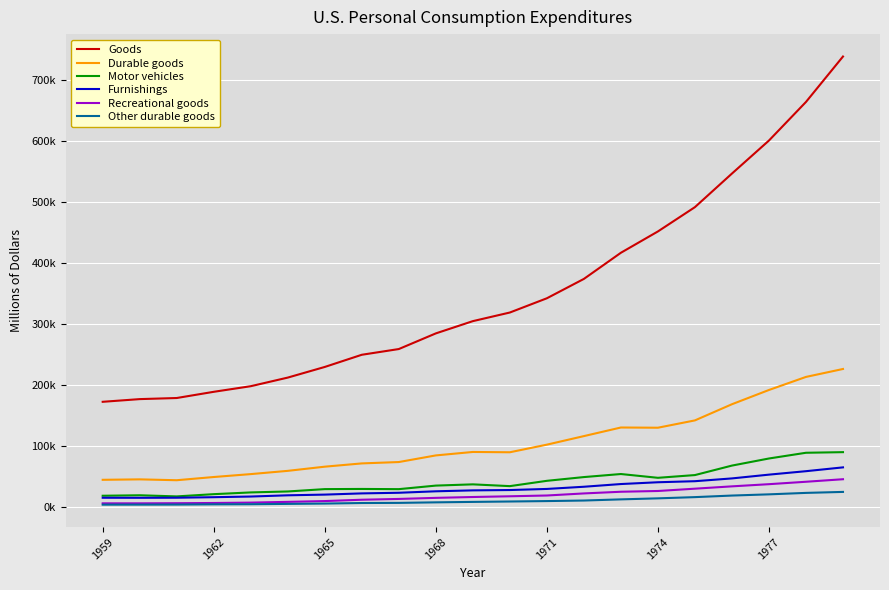

What are all the series names shown in the legend?

Goods, Durable goods, Motor vehicles, Furnishings, Recreational goods, Other durable goods